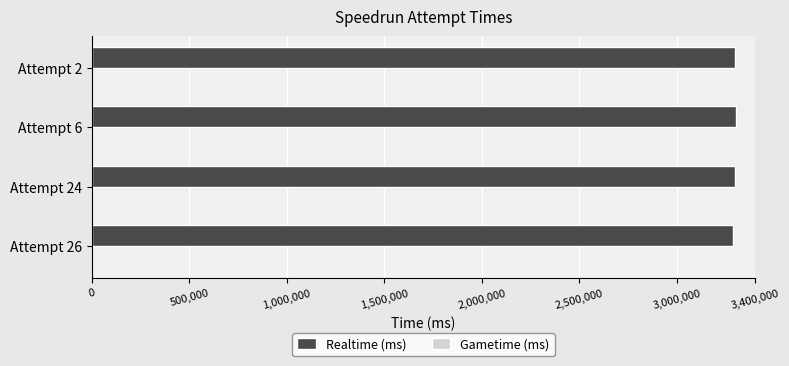

What is the smallest value displayed?

3288575